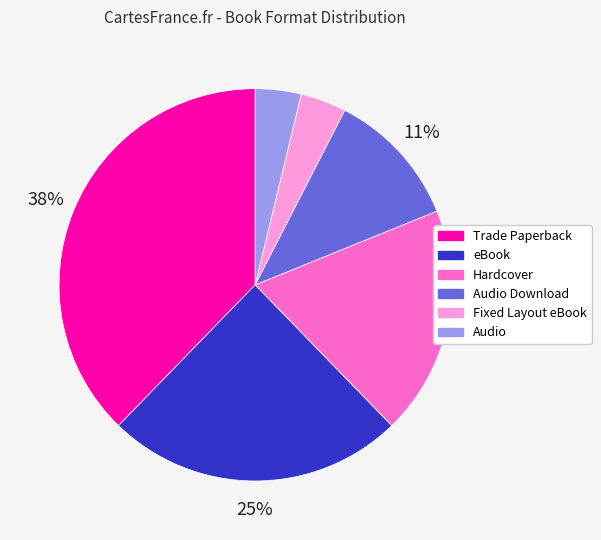

How many segments does this pie chart have?

6